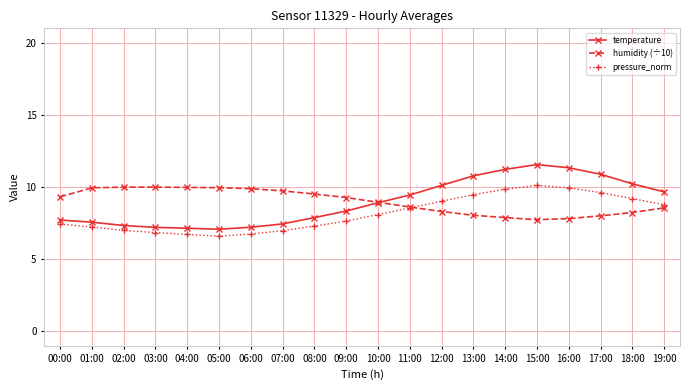

Which series has the widest spread of values?

temperature